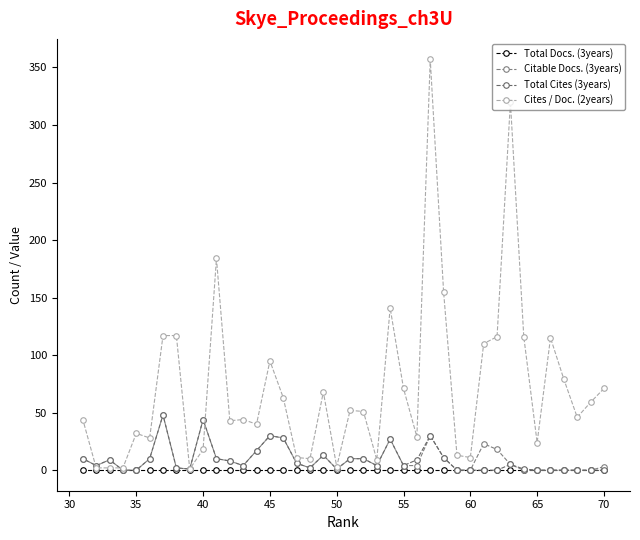

At 70, list the series in order from smallest to largest.

Total Docs. (3years), Total Cites (3years), Citable Docs. (3years), Cites / Doc. (2years)